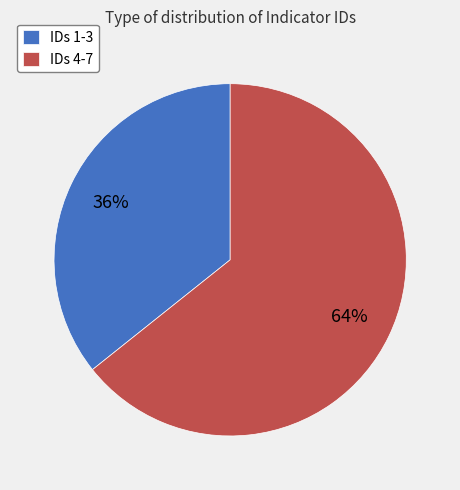

What percentage is the IDs 4-7 slice, to the nearest percent?

64%